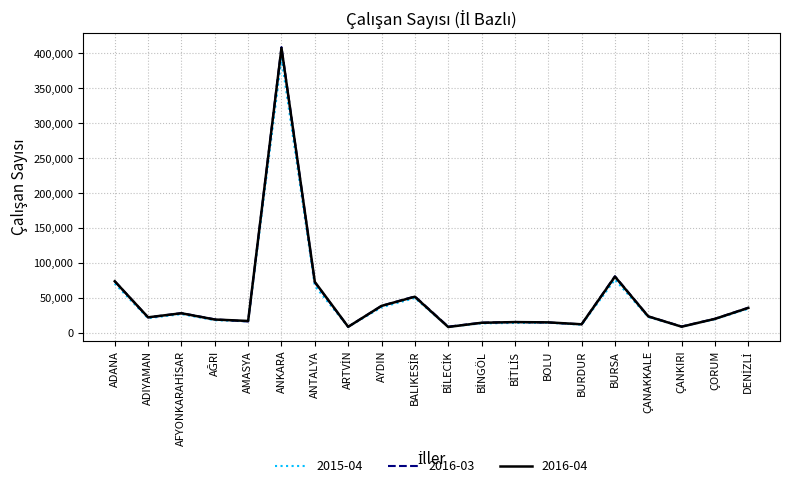

Where is 2016-04 nearest to the value 208485?

BURSA